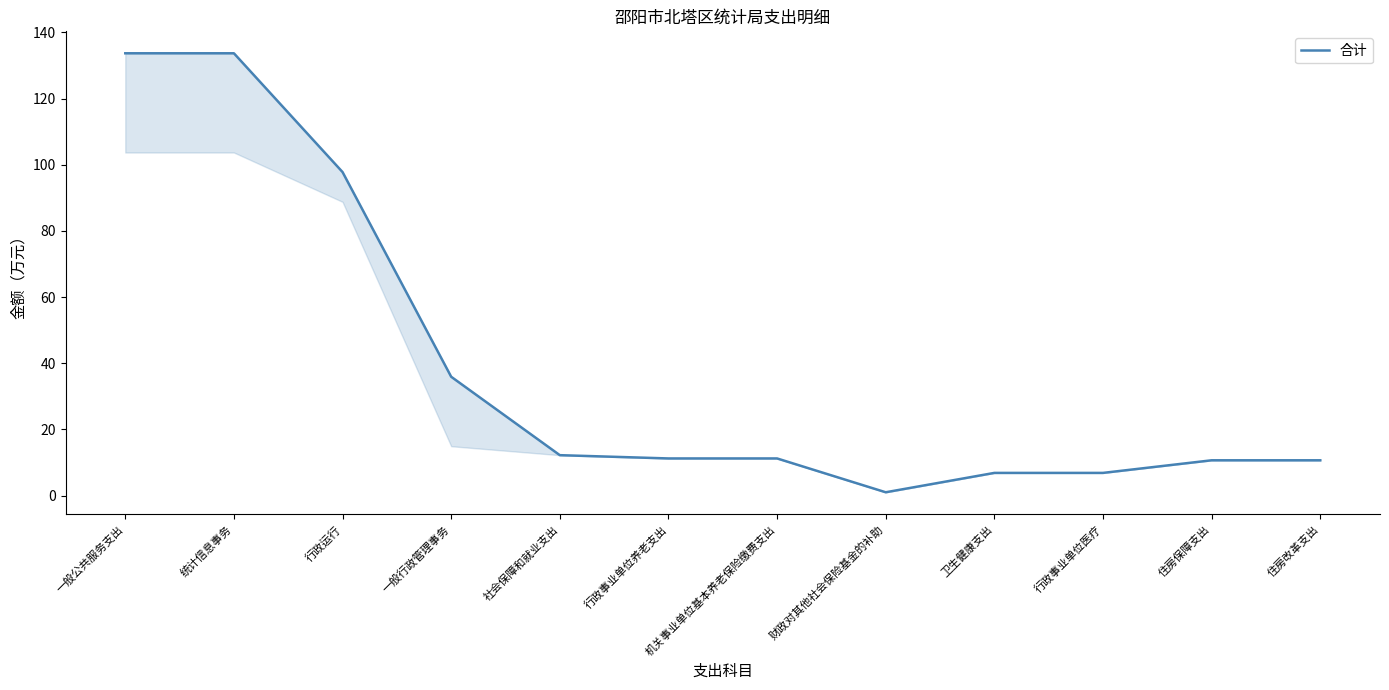

What is the sum of the values at 行政事业单位养老支出 and 住房改革支出?

21.9